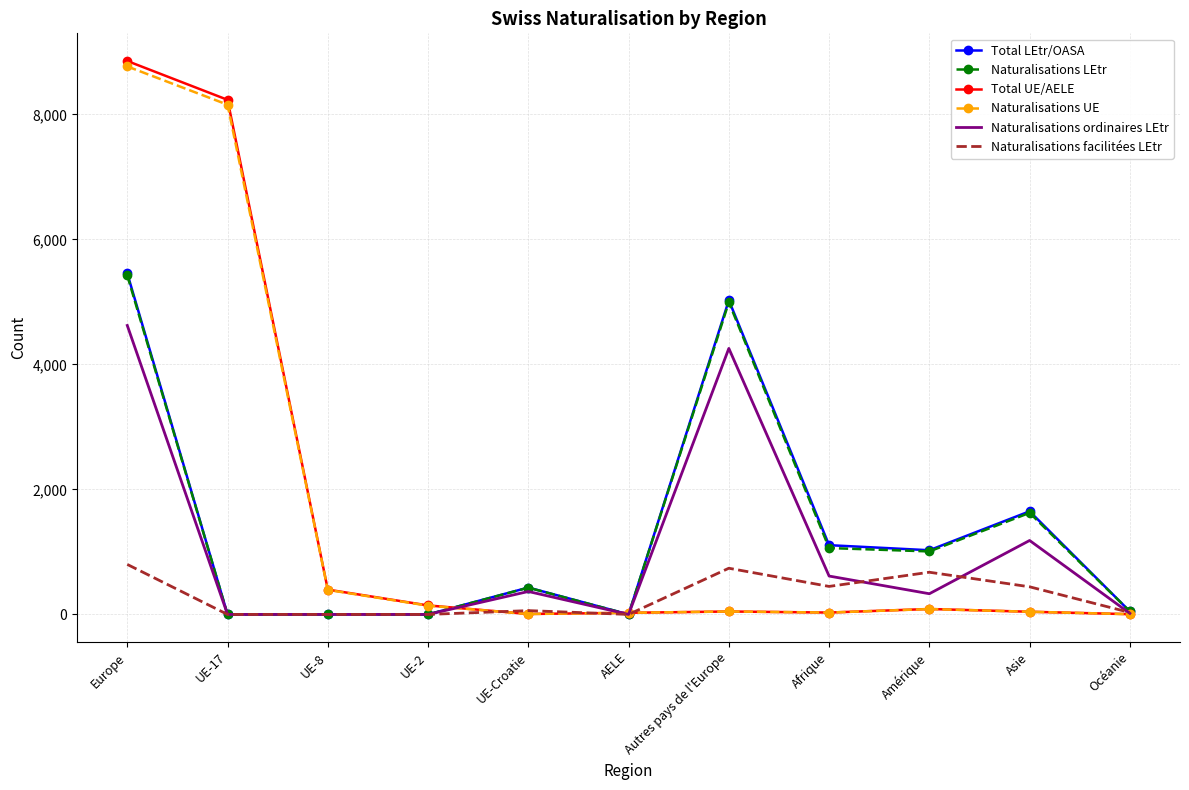

Which series has the widest spread of values?

Total UE/AELE